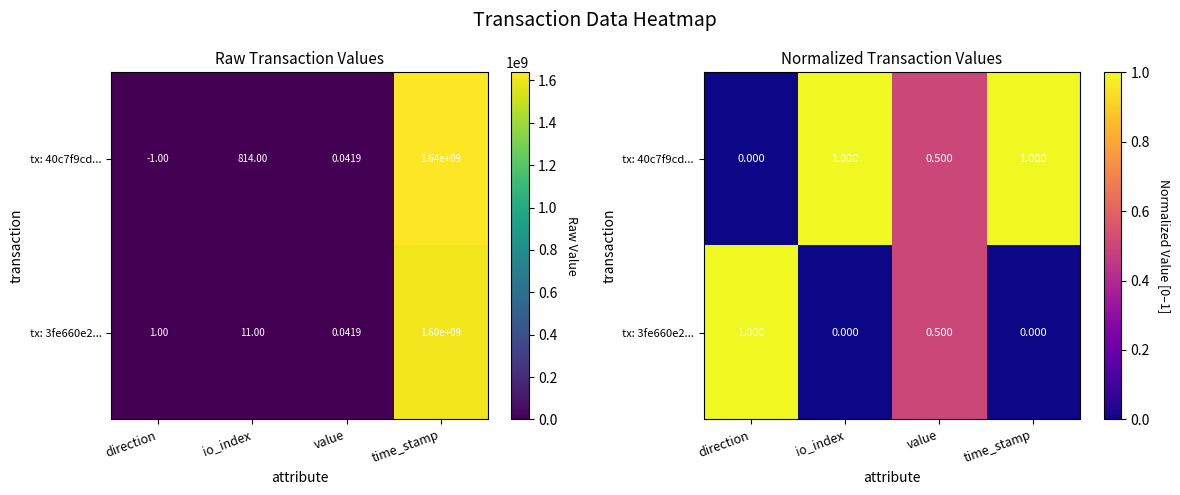

Count the number of categories in the chart.

4